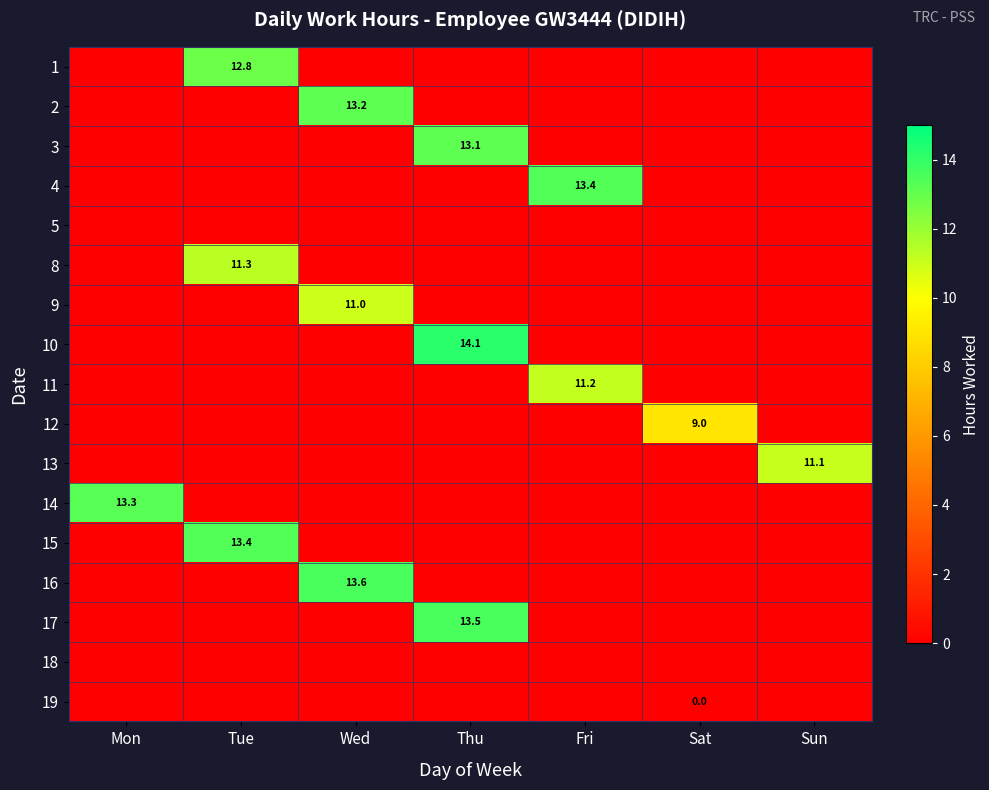

The 16 series shows 13.6 at Wed. True or false?

True